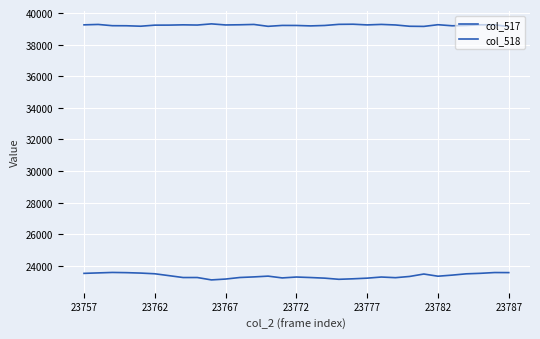

Reading right to left, list all the values displayed in this chart.

col_517: 23574	23578	23529	23497	23415	23346	23484	23331	23253	23294	23223	23182	23150	23223	23262	23294	23238	23351	23302	23264	23166	23112	23263	23262	23382	23500	23544	23571	23584	23555	23526
col_518: 39142	39260	39260	39217	39197	39264	39157	39166	39248	39283	39252	39295	39287	39216	39189	39216	39219	39162	39281	39260	39249	39317	39243	39256	39239	39237	39169	39198	39202	39281	39256